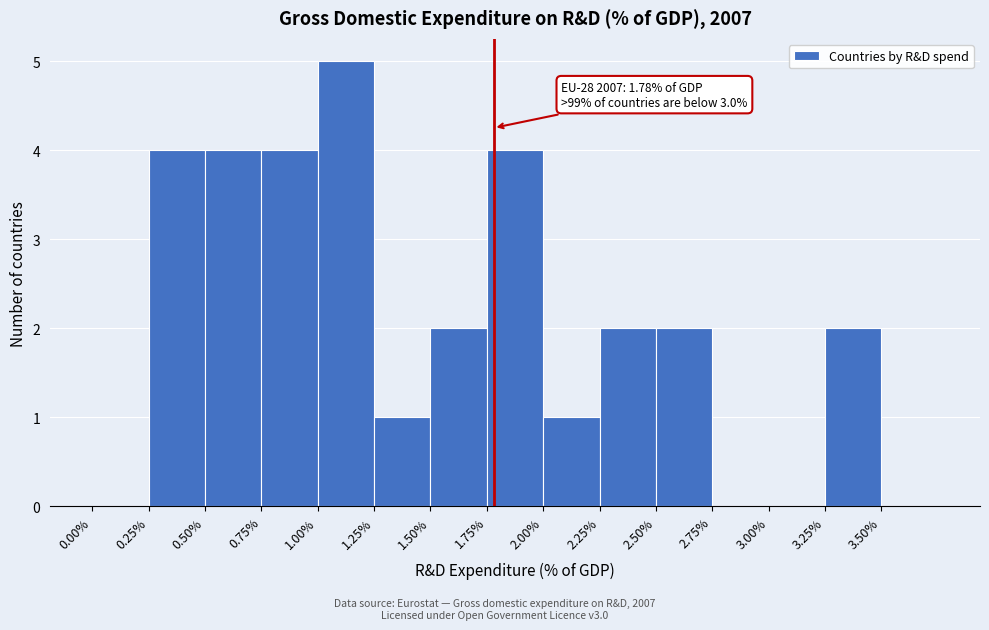

Which range on the x-axis has the tallest bar?

1.00 to 1.25